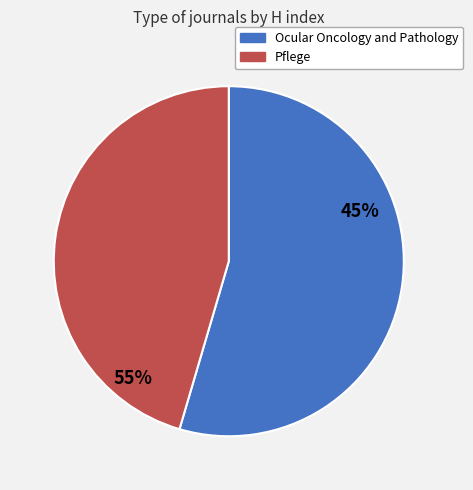

Rank the categories by value from lowest to highest.

Pflege, Ocular Oncology and Pathology